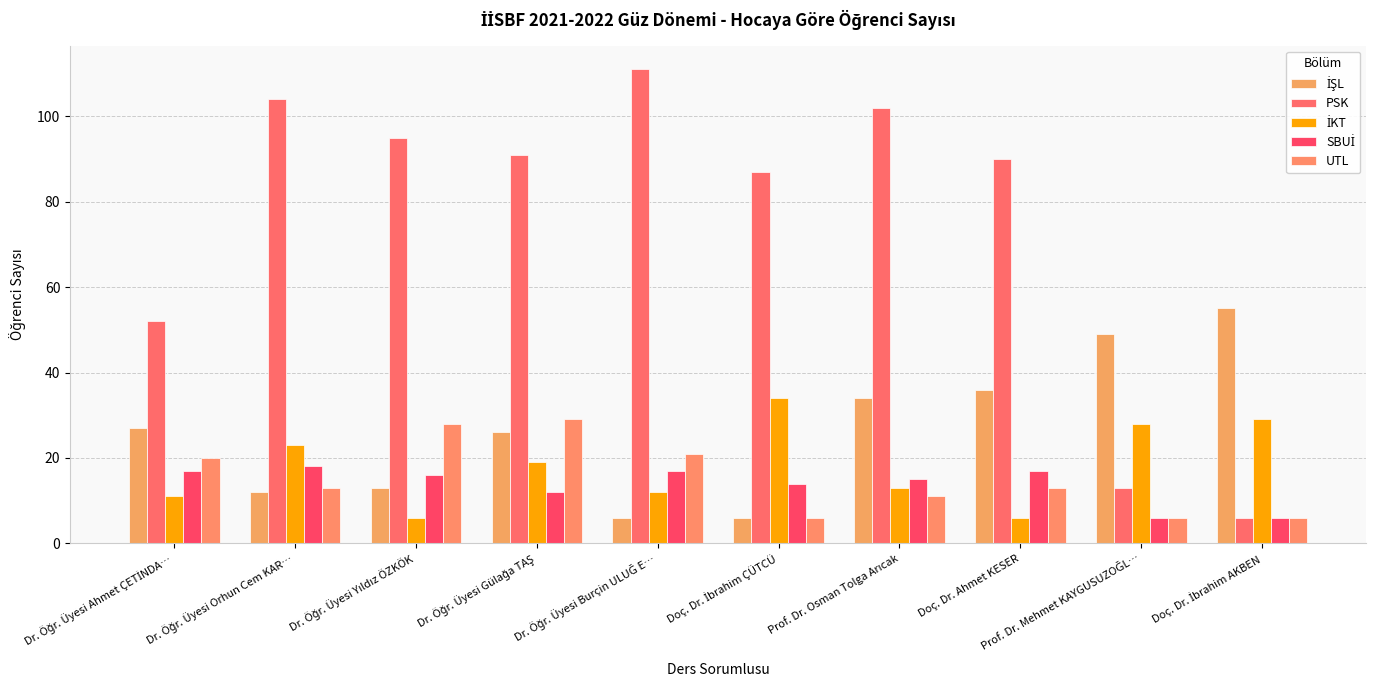

Is it true that İŞL equals 27 at Dr. Öğr. Üyesi Ahmet ÇETİNDA…?

True